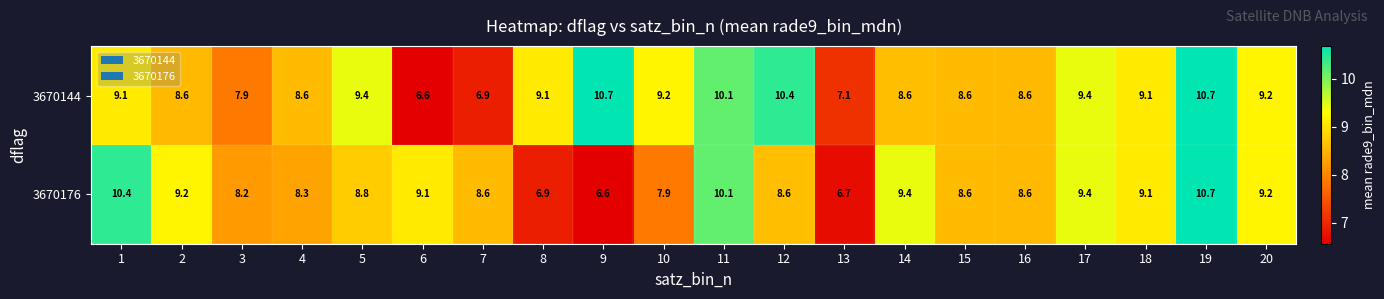

How many categories are shown in the chart?

20